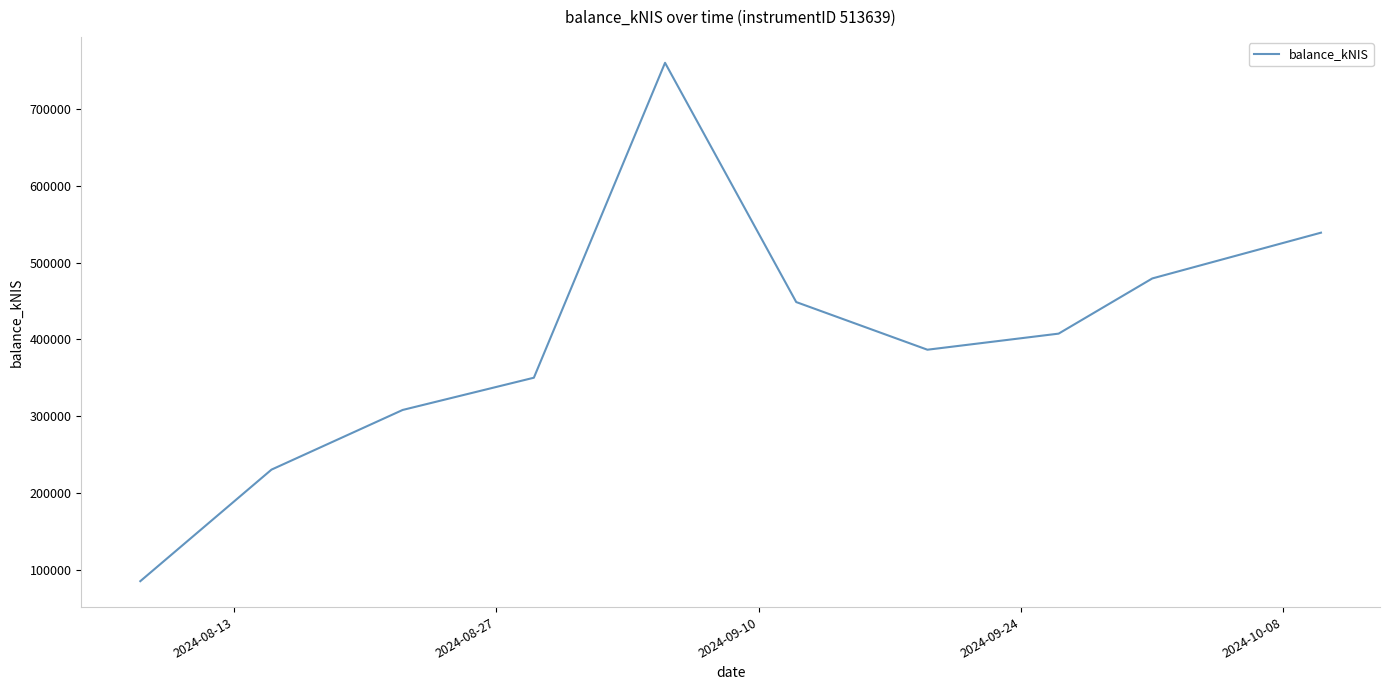

What is the difference between the maximum and minimum values?

674922.3